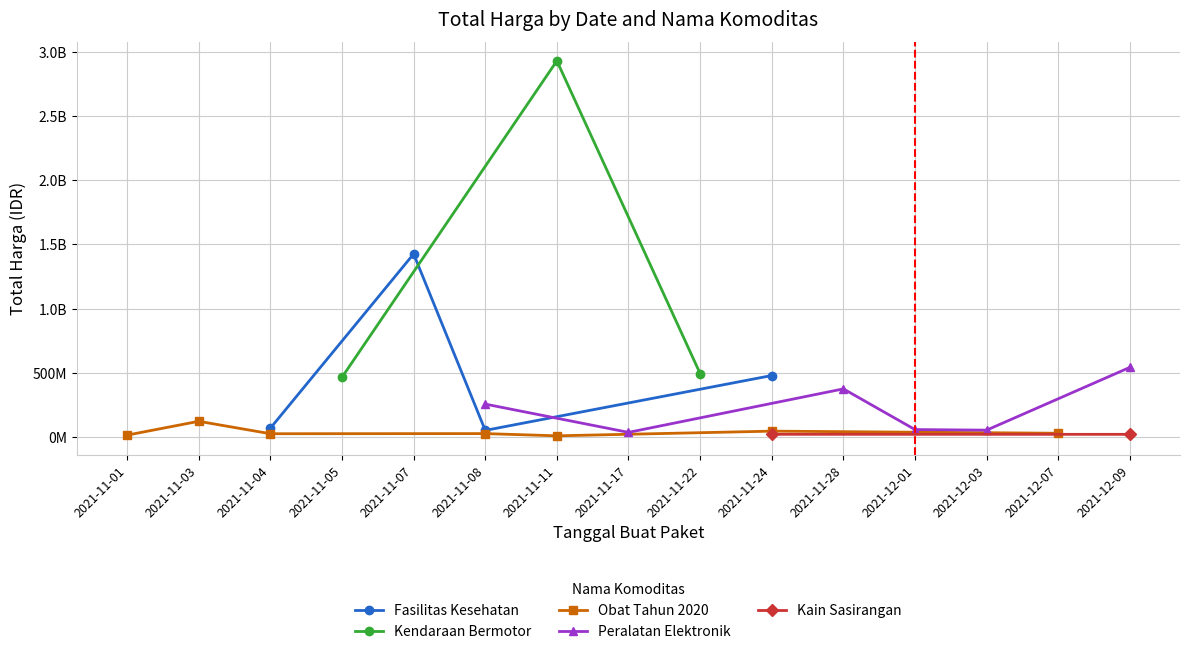

What is the sum of the Kendaraan Bermotor values at 2021-11-11 and 2021-11-08?

3385122000